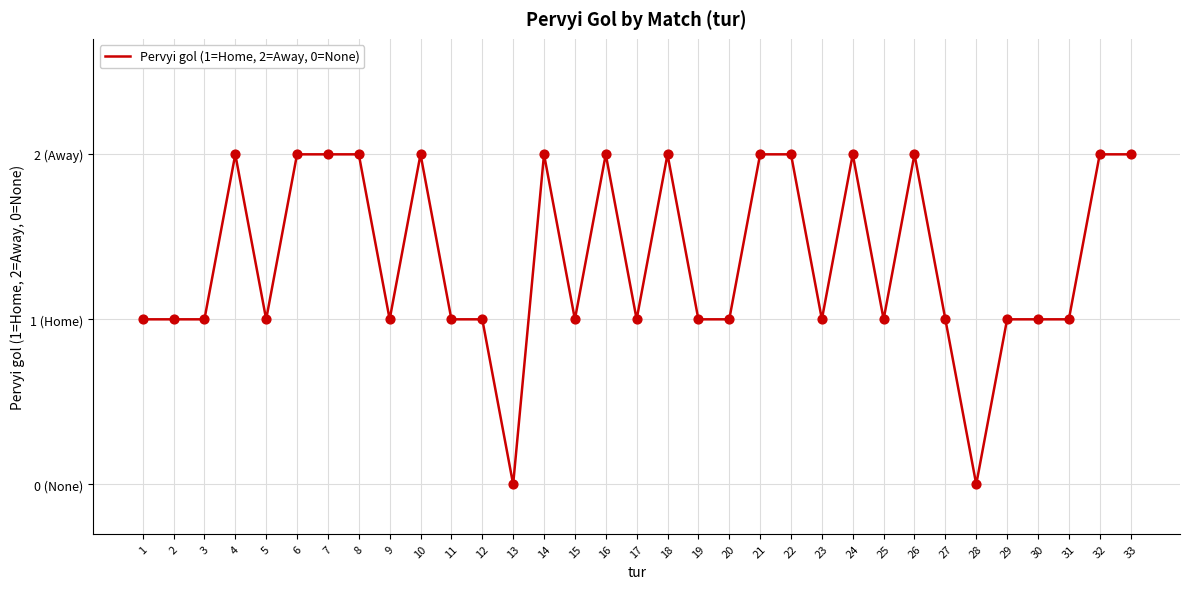

What is the ratio of the value at 17 to the value at 2?

1.0